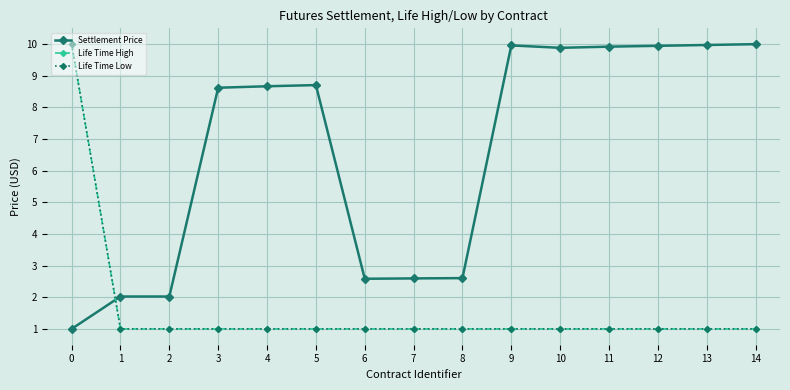

Which label corresponds to the largest value in the chart?

14